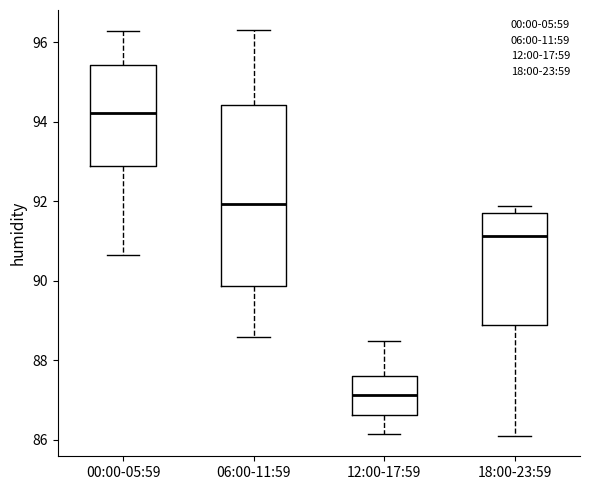

Comparing the boxes themselves (not the whiskers), which one is the tallest?

06:00-11:59